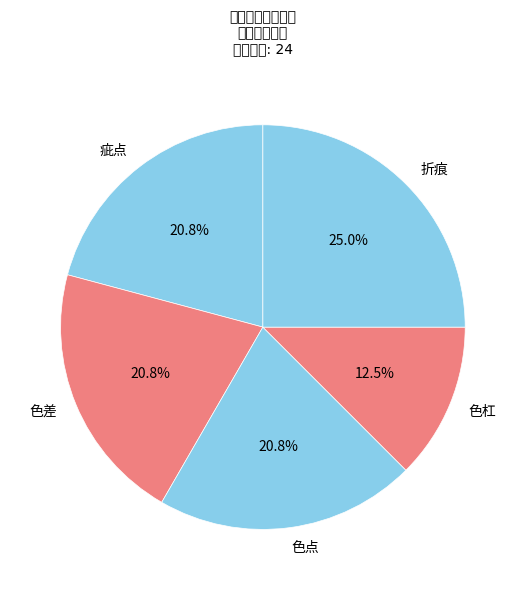

To the nearest percent, what is the difference between the 色差 and 色杠 slice percentages?

8%